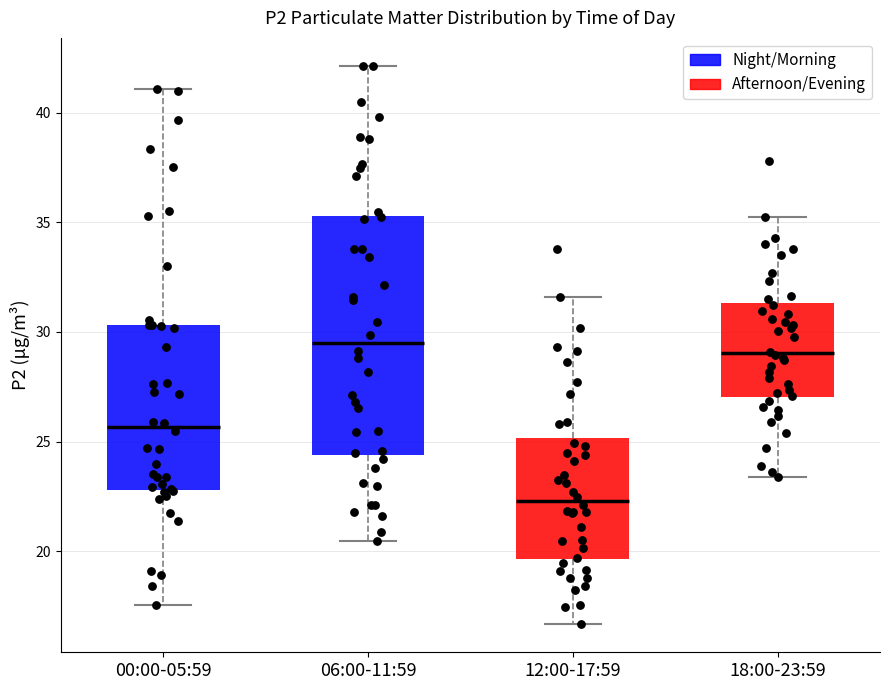

Reading left to right, transcribe this box plot: for each box, give where its median line is, the range the box spans, and where its two whiskers end, as read against the y-axis. The values are not printed on the chart, so give them approximately, as read against the axis.

00:00-05:59: median 25.5, box 23.0 to 30.5, whiskers 17.5 to 41.0
06:00-11:59: median 29.5, box 24.5 to 35.5, whiskers 20.5 to 42.0
12:00-17:59: median 22.5, box 19.5 to 25.0, whiskers 16.5 to 31.5
18:00-23:59: median 29.0, box 27.0 to 31.5, whiskers 23.5 to 35.0